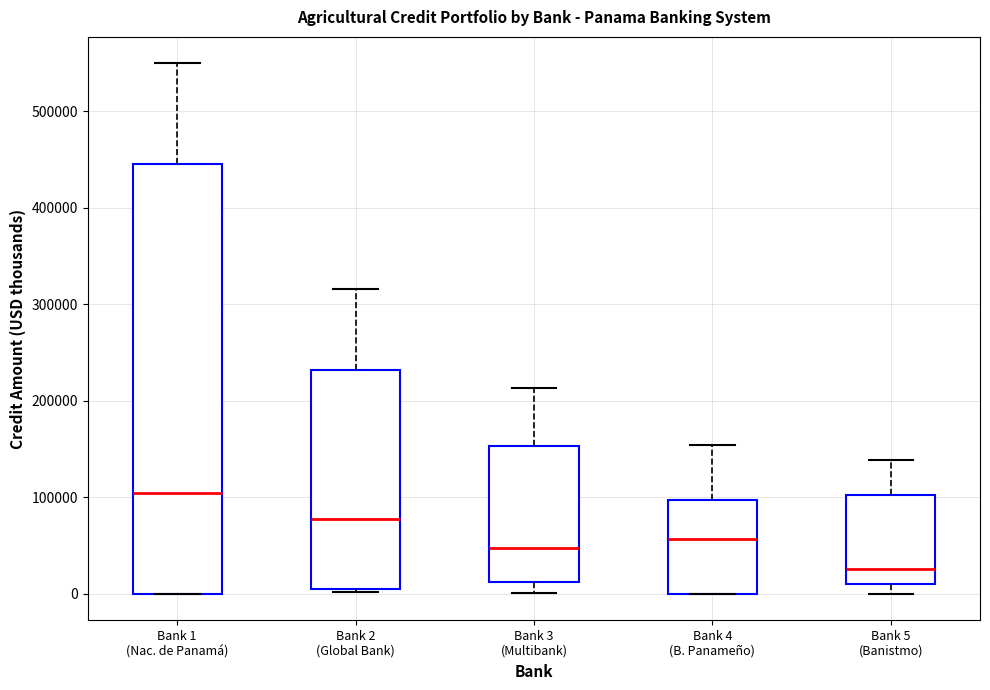

Which box has the lowest median line?

Bank 5 (Banistmo)